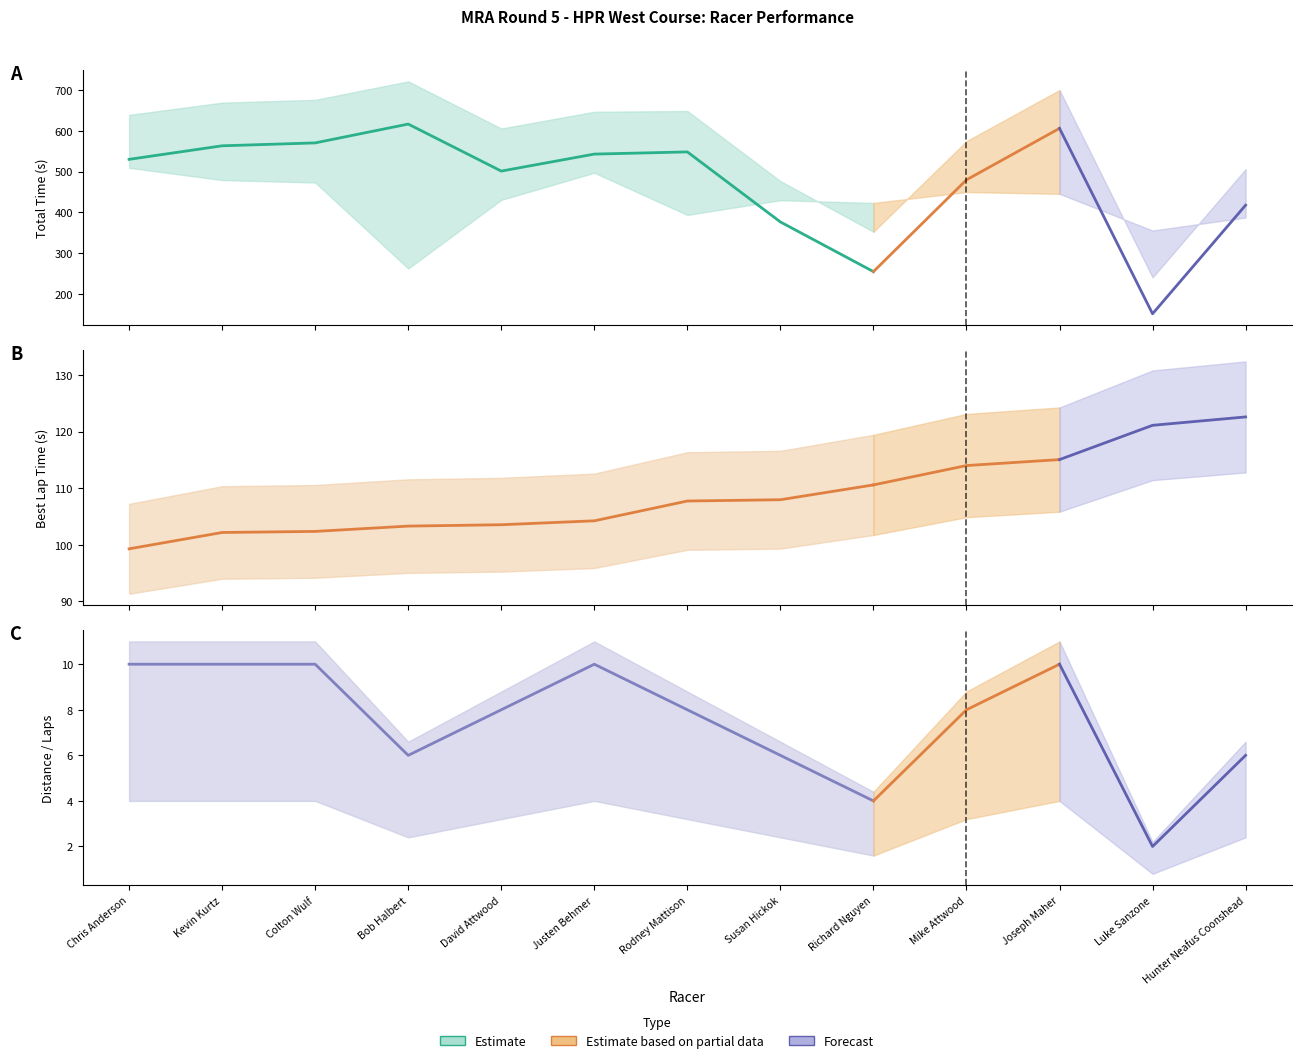

True or false: Total Distance and Average Speed cross at least once.

False